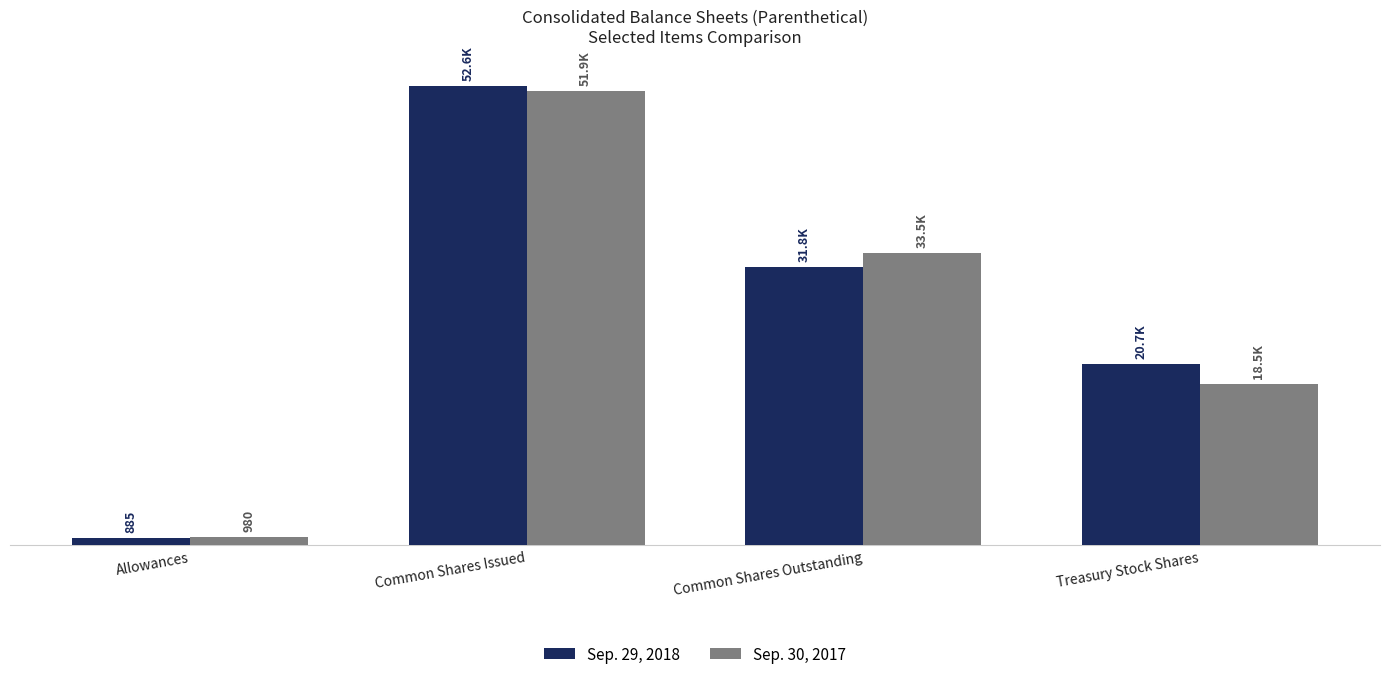

What is the sum of the Sep. 29, 2018 values at Allowances and Common Shares Issued?

53452